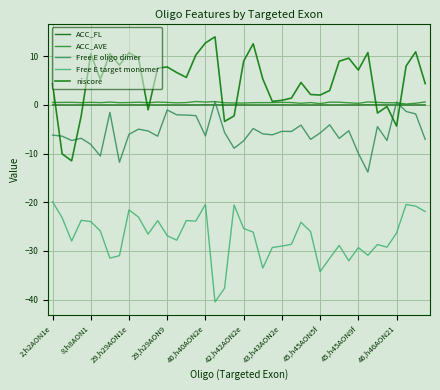

Does the chart display data point markers on the line(s)?

No